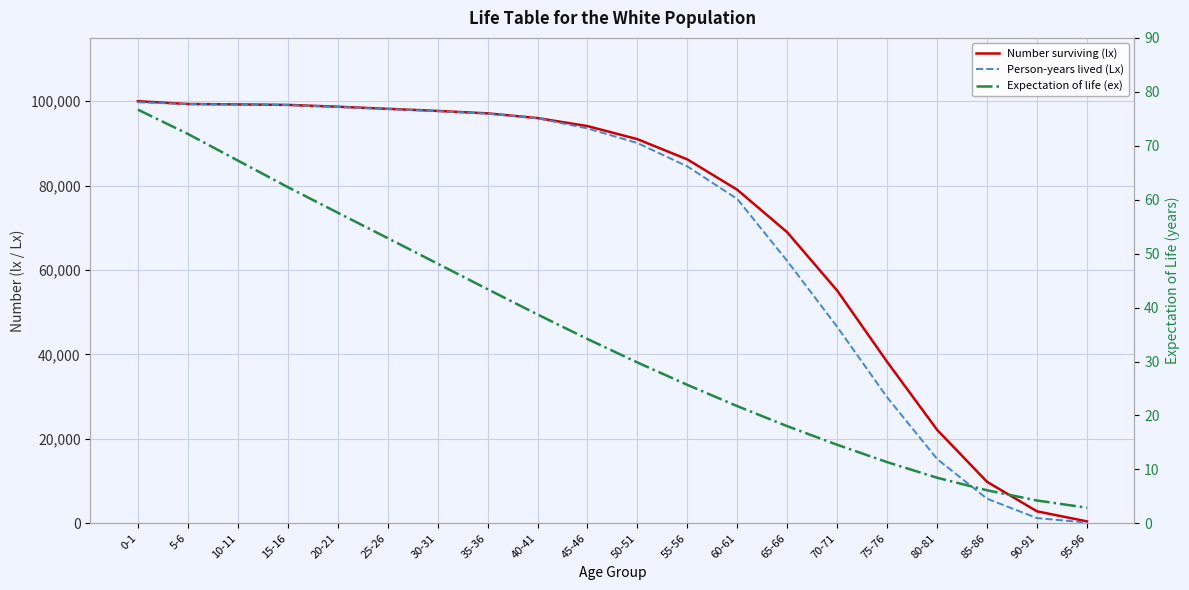

Reading right to left, extract all data points from this chart.

Number surviving (lx): 456.2	2834.1	9823.5	22134.6	38234.1	55123.4	68934.2	79012.4	86211.3	91006.2	94108.4	96004.1	97121.5	97699.3	98198.2	98694.8	99126.4	99244.0	99332.9	100000.0
Person-years lived (Lx): 178.3	1234.1	5823.4	15234.6	29834.1	46534.2	62134.6	76823.1	84556.2	90098.3	93549.1	95954.2	97052.1	97647.1	98148.9	98645.2	99094.6	99237.8	99322.8	99740.6
Expectation of life (ex): 2.9	4.2	6.1	8.4	11.3	14.6	18.0	21.7	25.7	29.8	34.2	38.7	43.4	48.1	52.9	57.6	62.3	67.3	72.2	76.7